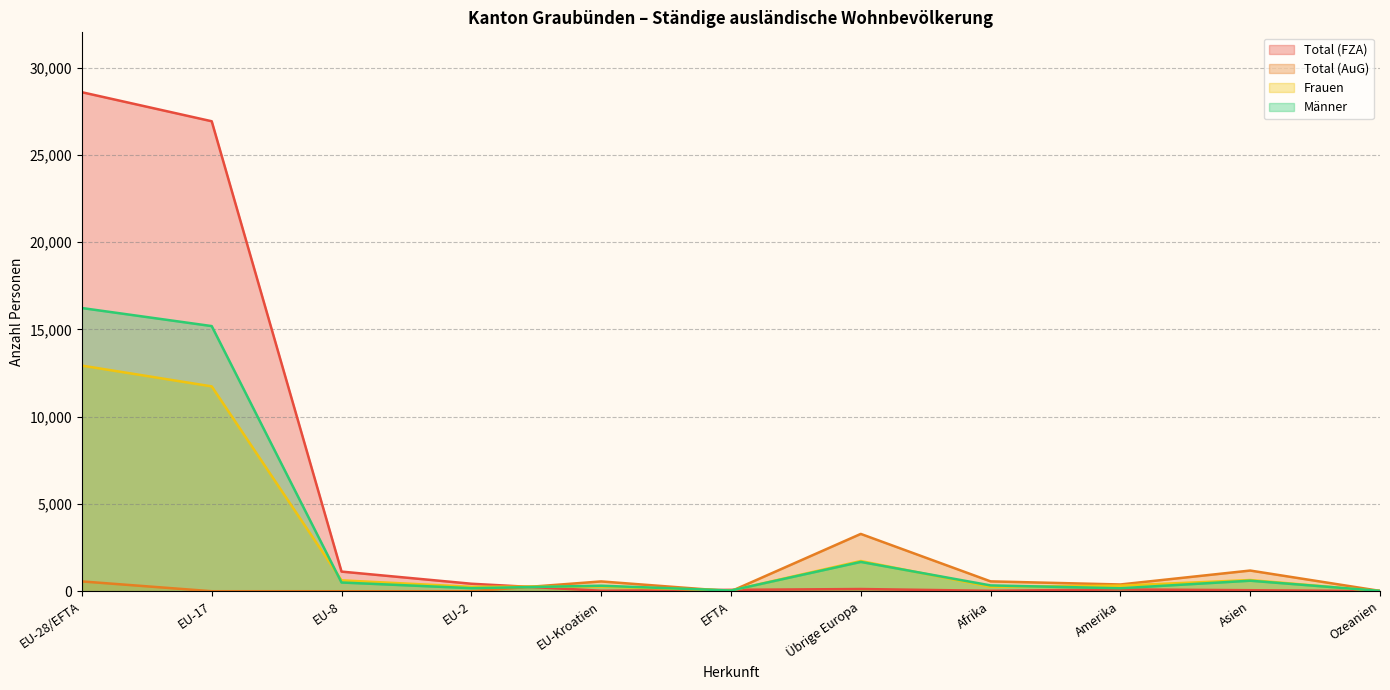

Where do Total (AuG) and Total (FZA) first cross each other?

EU-2 and EU-Kroatien